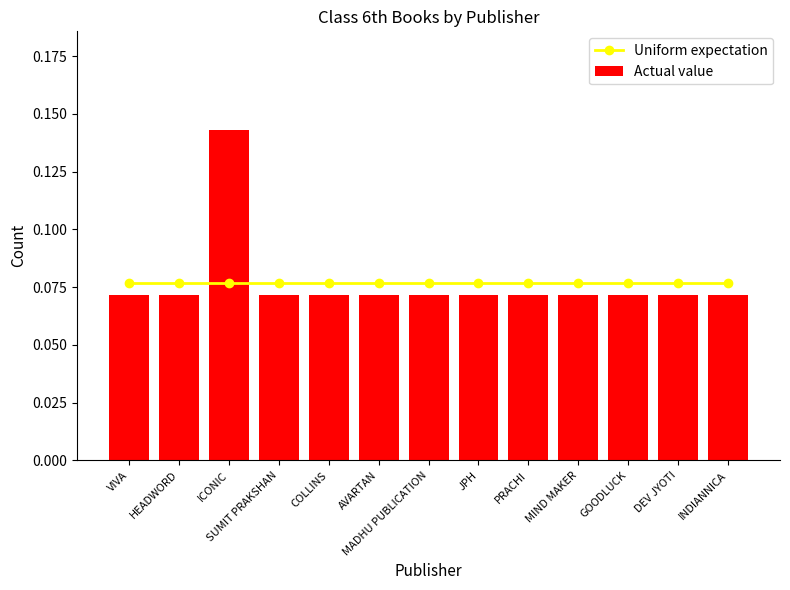

At HEADWORD, list the series in order from largest to smallest.

Uniform expectation, Actual value